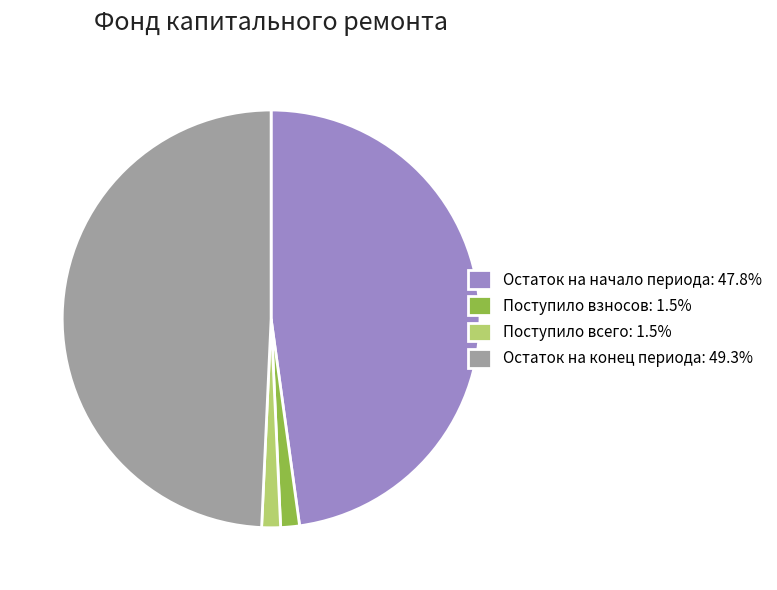

Combined, do Поступило всего: 1.5% and Поступило взносов: 1.5% account for over 50%?

No